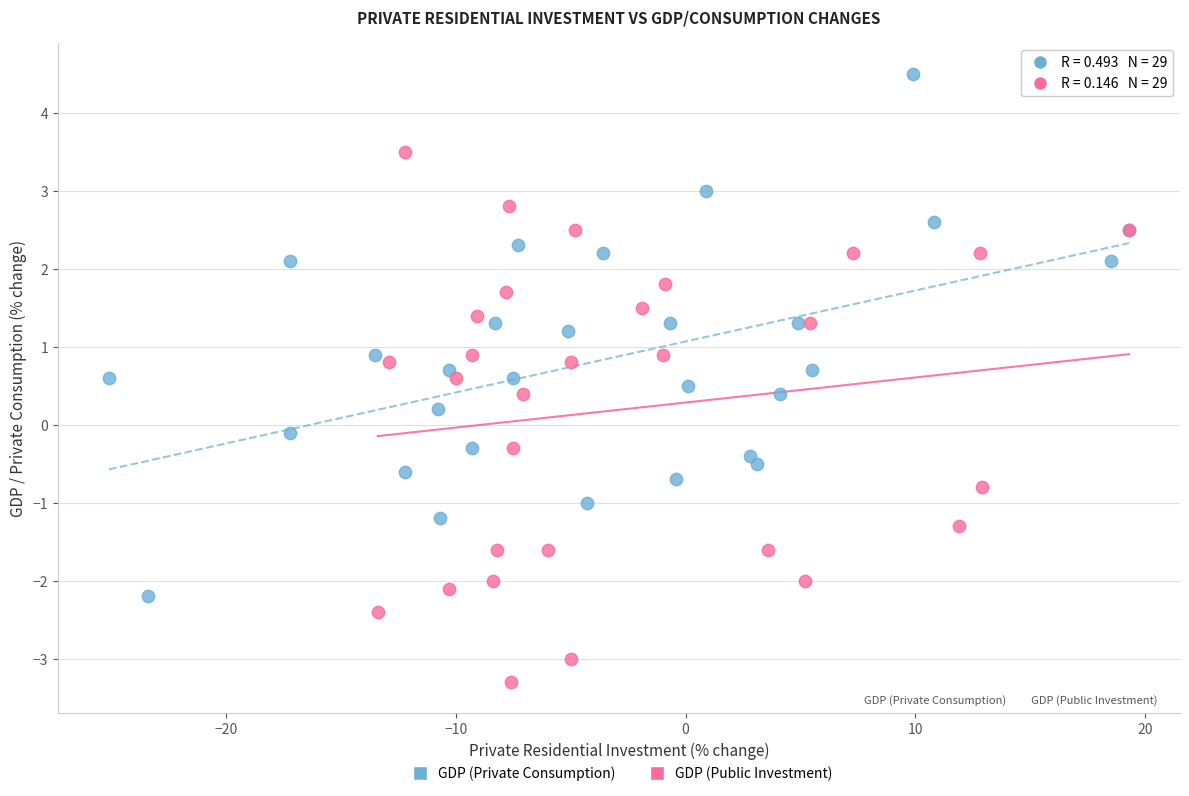

Which series reaches the maximum Y coordinate?

GDP (Private Consumption)